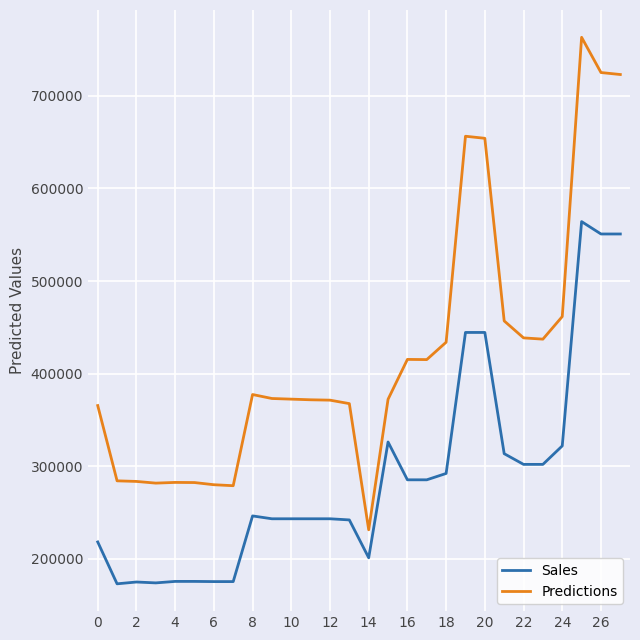

What is the minimum value shown in the chart?

172972